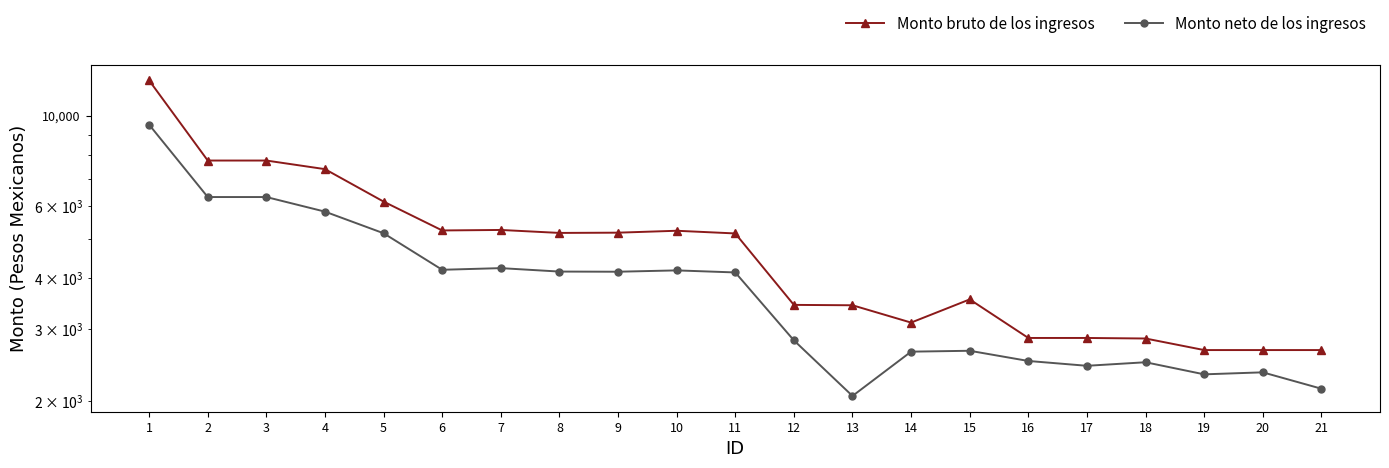

List the series in order of their overall mean, highest first.

Monto bruto de los ingresos, Monto neto de los ingresos